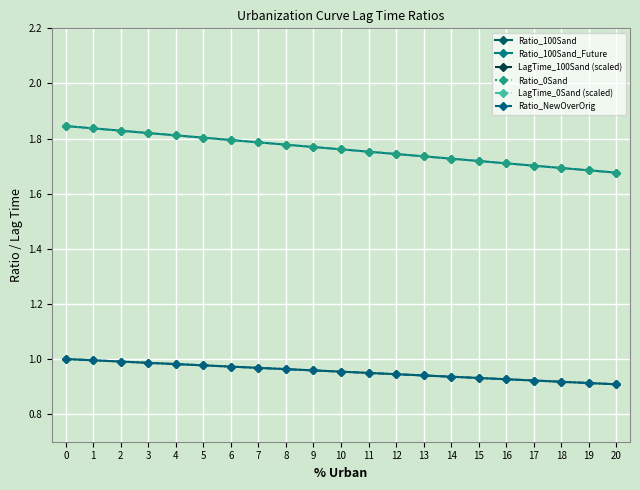

The value of Ratio_100Sand at 16 is 0.5. True or false?

False